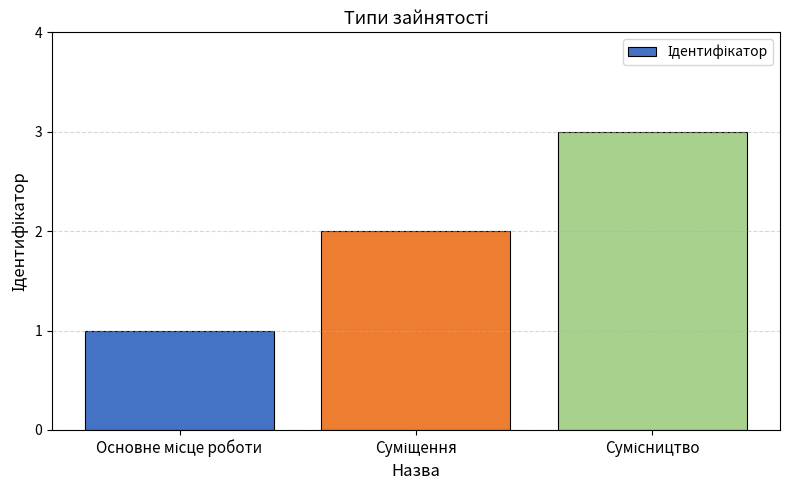

How many bars are there in total?

3